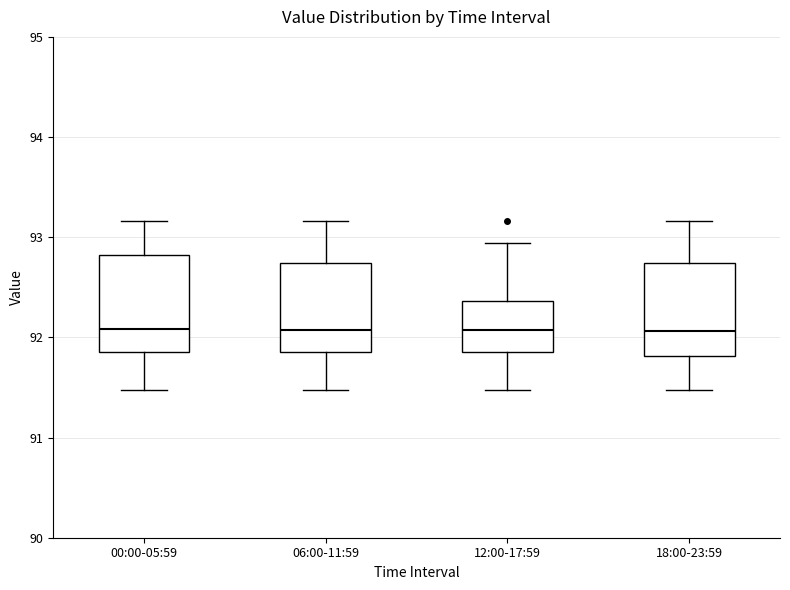

Reading left to right, transcribe this box plot: for each box, give where its median line is, the range the box spans, and where its two whiskers end, as read against the y-axis. The values are not printed on the chart, so give them approximately, as read against the axis.

00:00-05:59: median 92.1, box 91.9 to 92.8, whiskers 91.5 to 93.2
06:00-11:59: median 92.1, box 91.9 to 92.7, whiskers 91.5 to 93.2
12:00-17:59: median 92.1, box 91.9 to 92.4, whiskers 91.5 to 92.9
18:00-23:59: median 92.1, box 91.8 to 92.7, whiskers 91.5 to 93.2